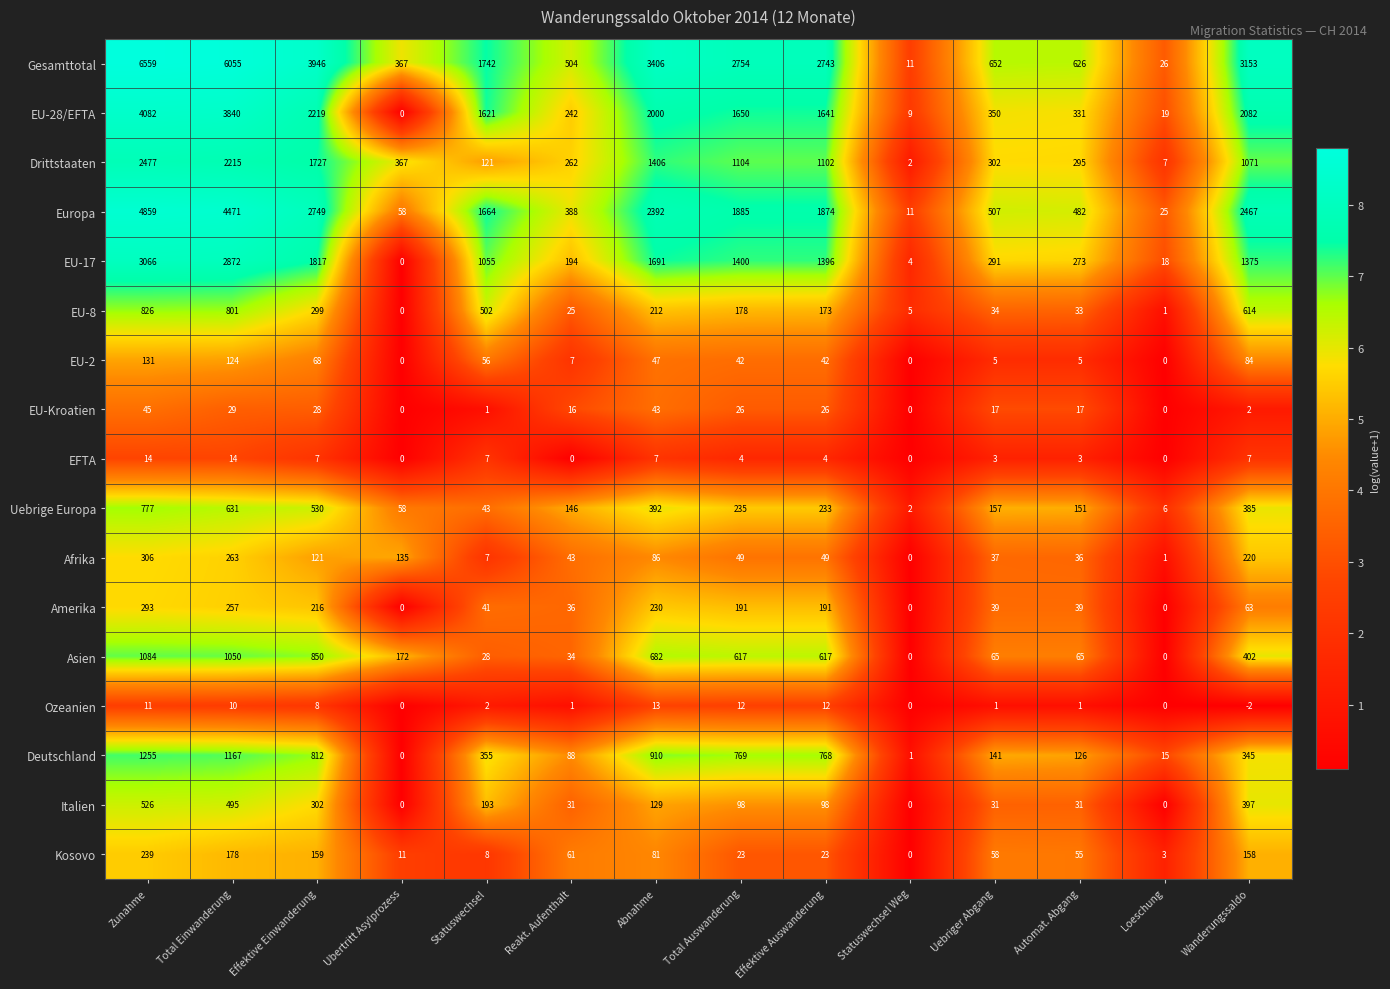

Which label corresponds to the smallest value in the chart?

Wanderungssaldo